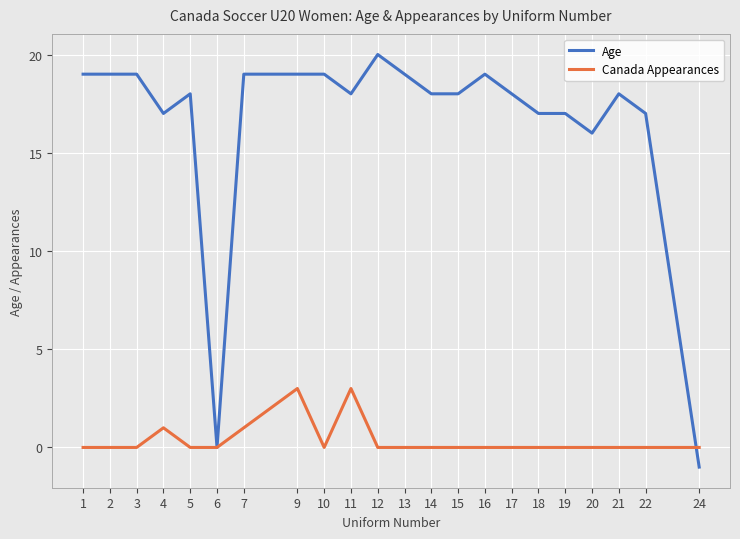

Is this an area chart (filled region under the line)?

No